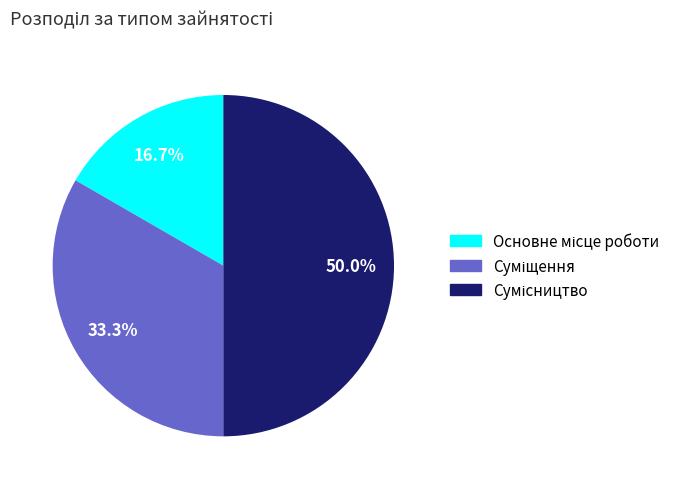

What is the smallest slice in the pie chart?

Основне місце роботи